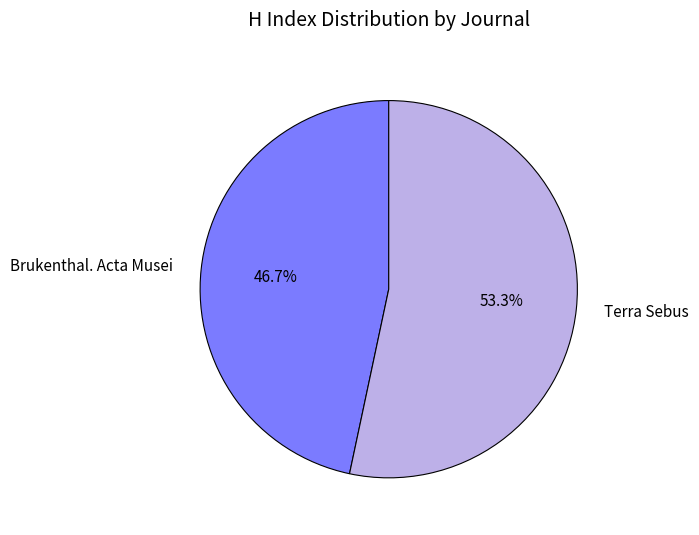

How many segments does this pie chart have?

2